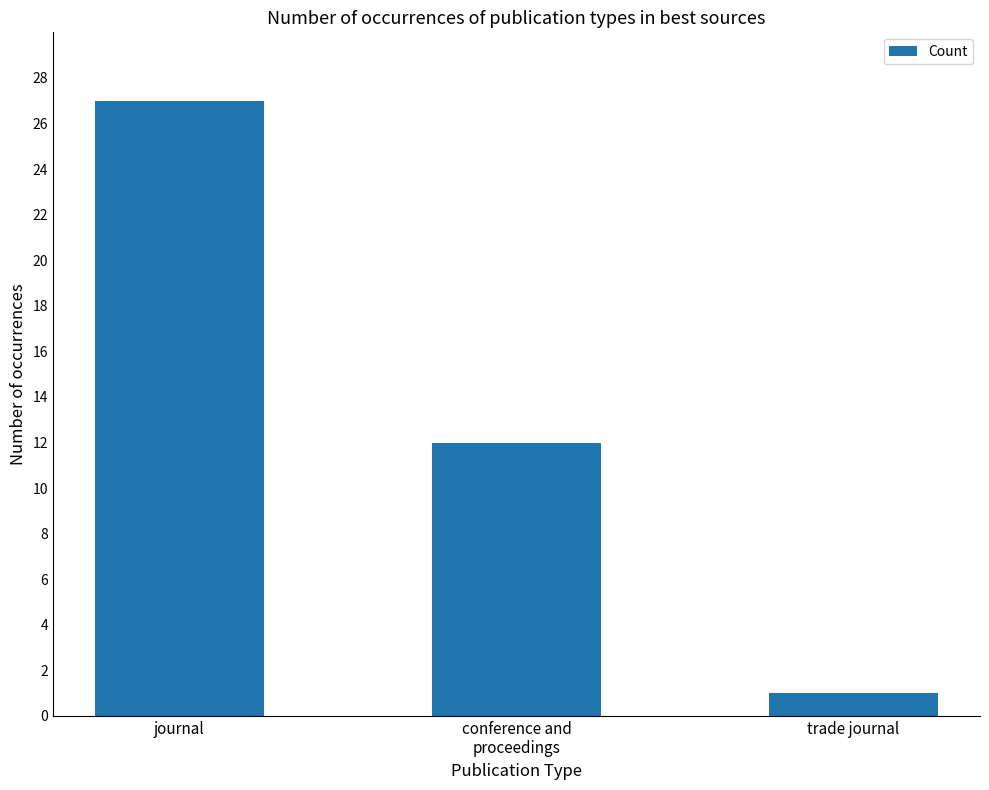

Rank the categories by value from highest to lowest.

journal, conference and
proceedings, trade journal